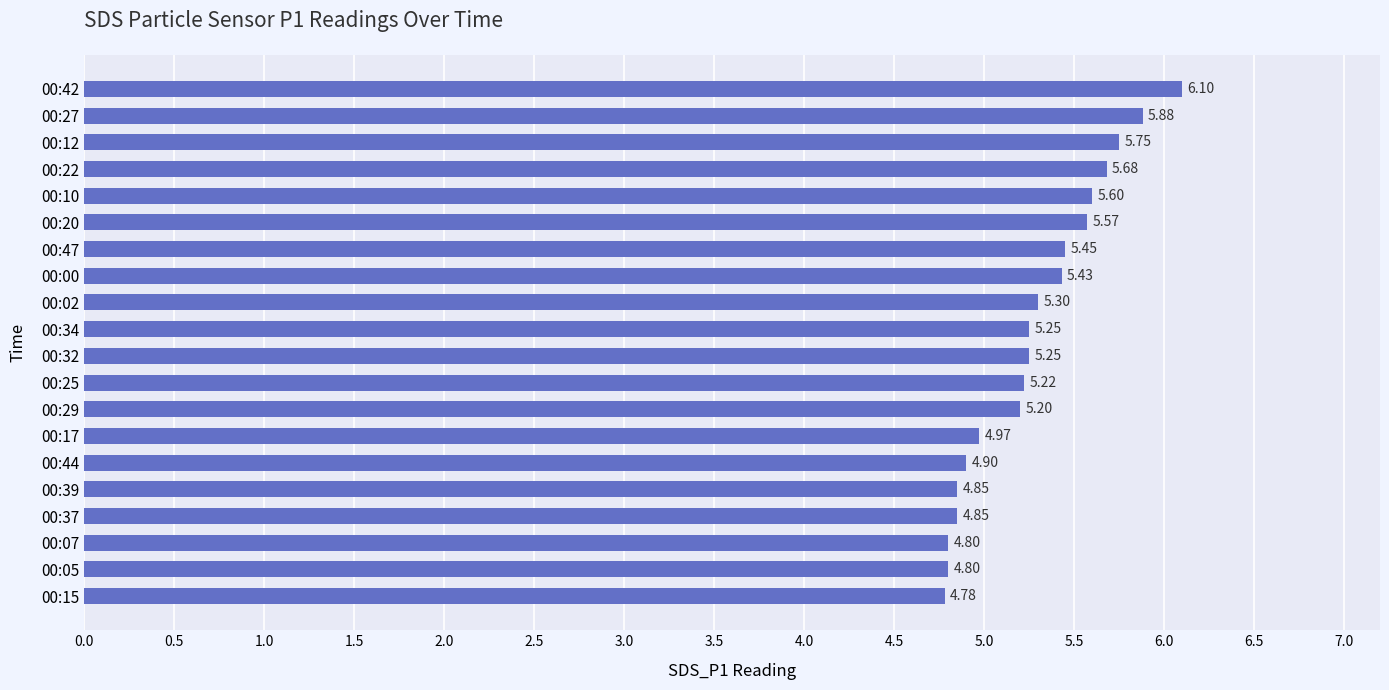

What is the sum of all values?

105.6